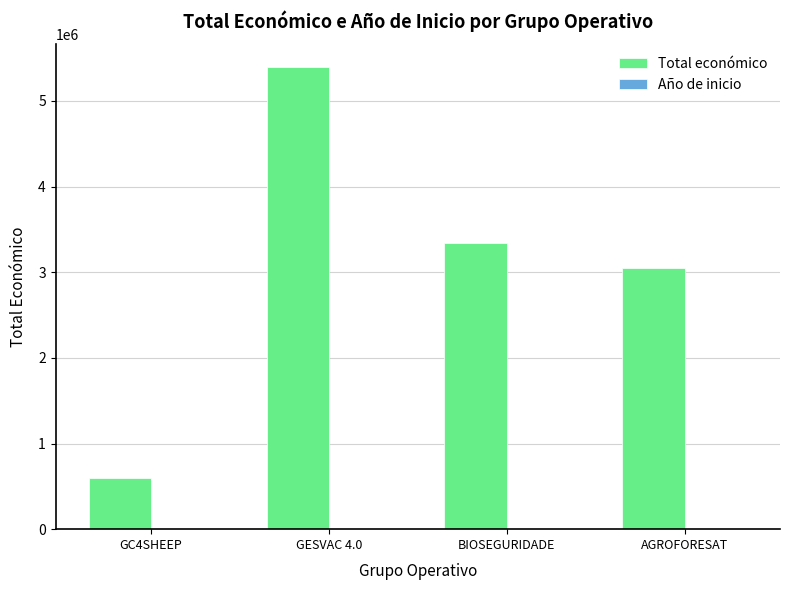

Between GC4SHEEP and BIOSEGURIDADE, which series saw the biggest shift?

Total económico